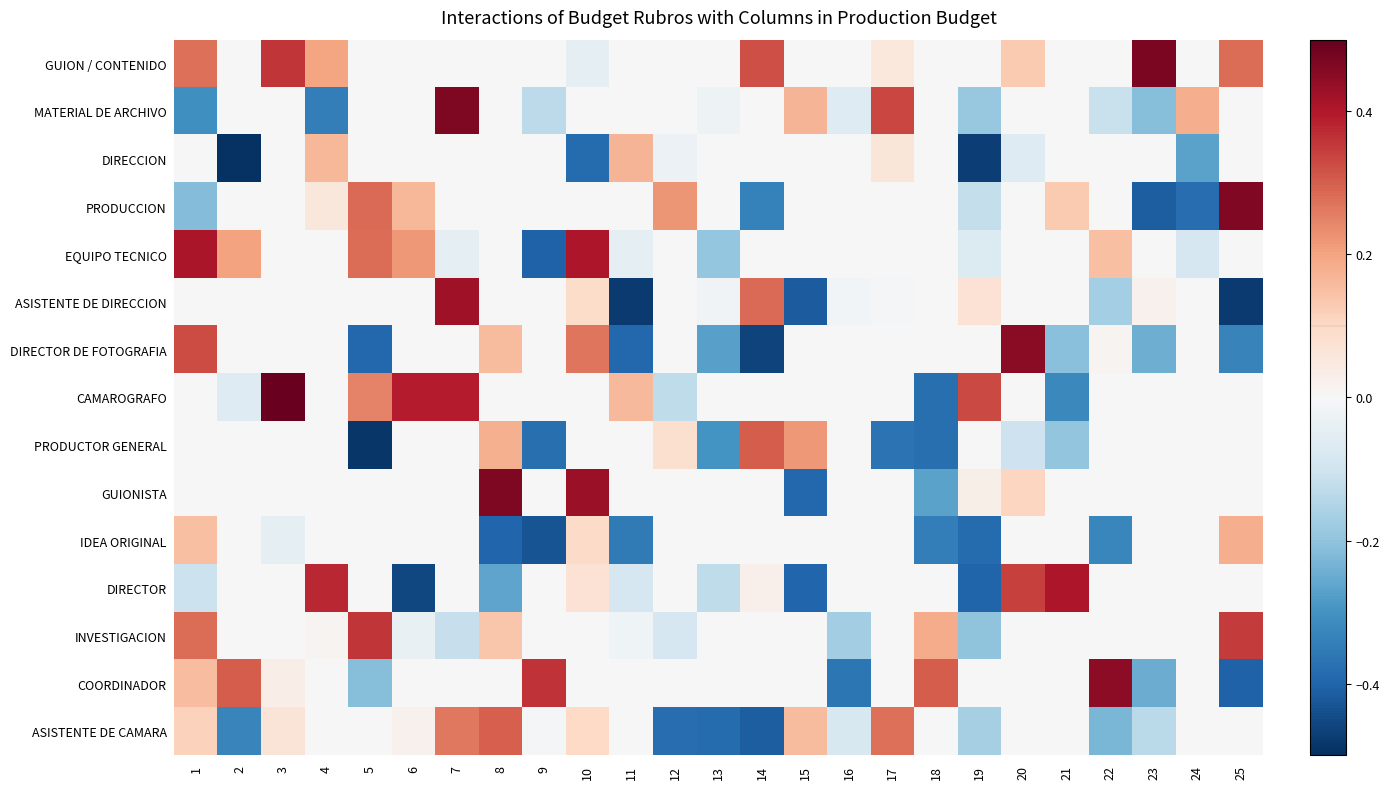

At which category is the sum across all series the highest?

7